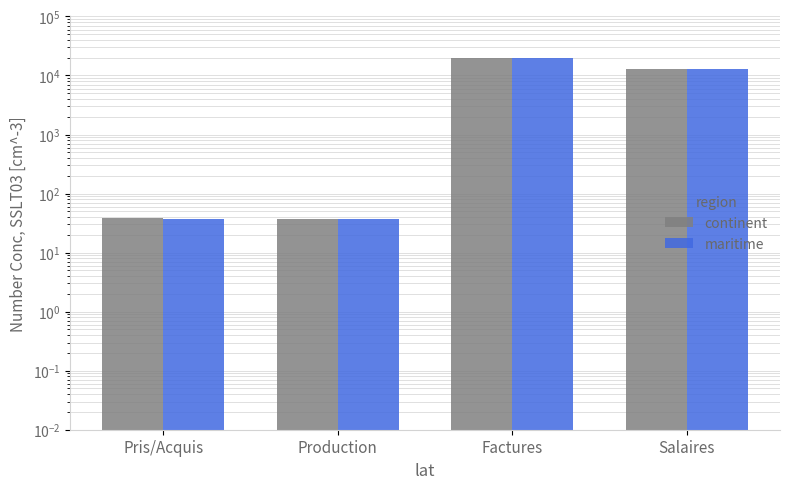

What is the value of the continent bar at the 3rd from the left?

19593.2